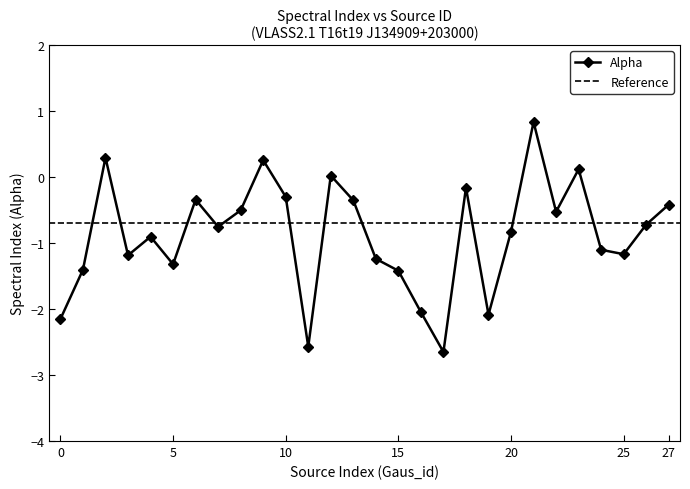

Between 18 and 25, which is larger?

18